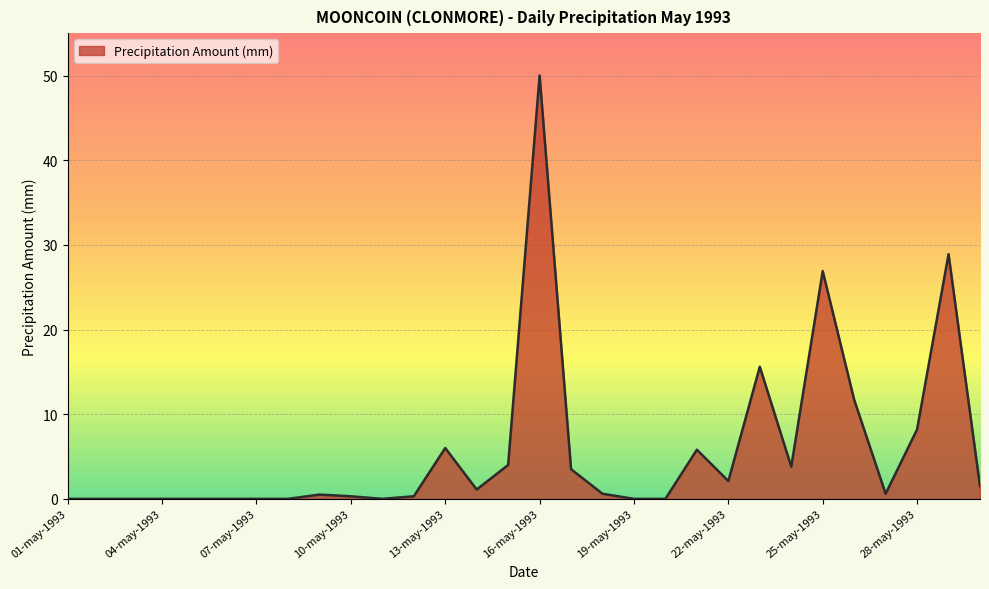

Does the chart display data point markers on the line(s)?

No